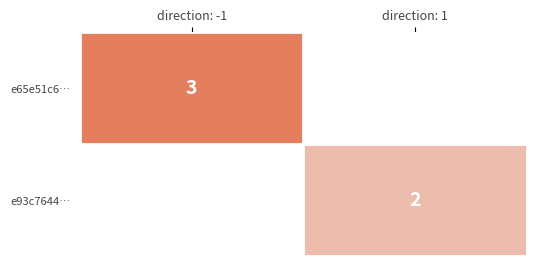

Is it true that e65e51c6… equals 3 at direction: -1?

True